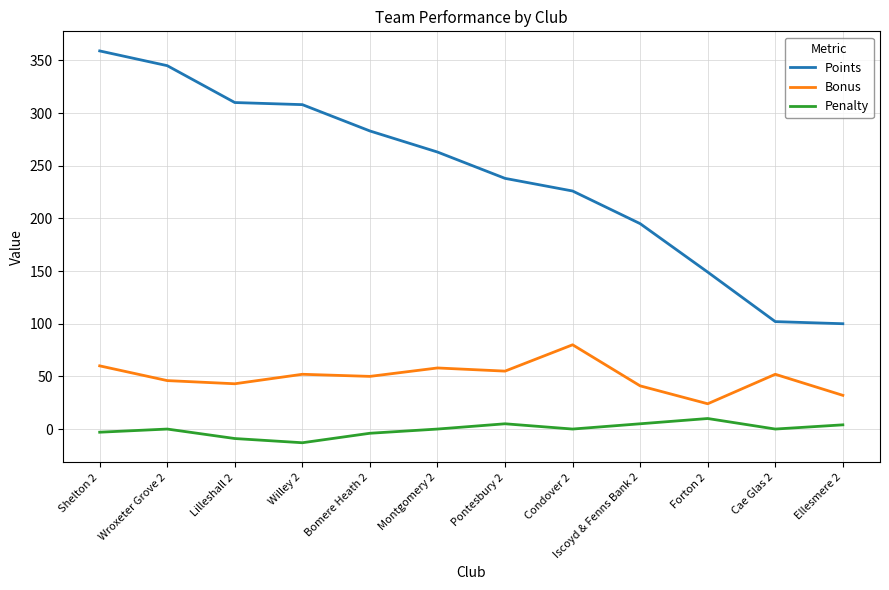

At which category does the chart reach its peak across all series?

Shelton 2